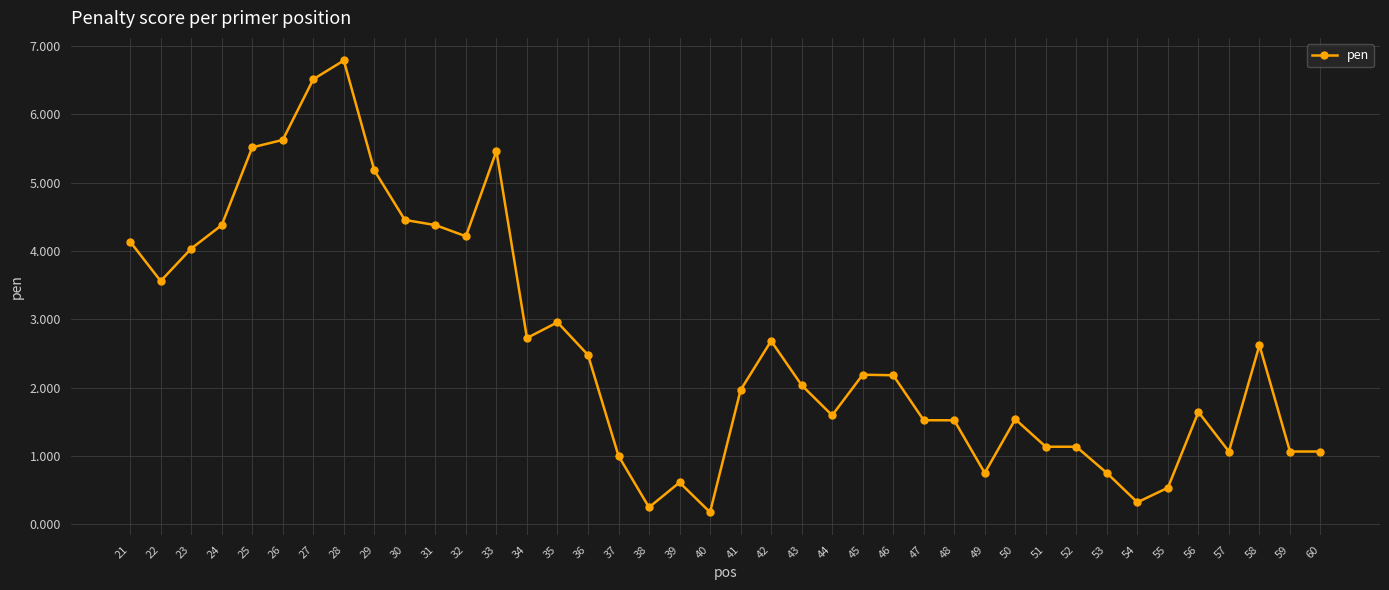

Which has a higher value, 35 or 24?

24